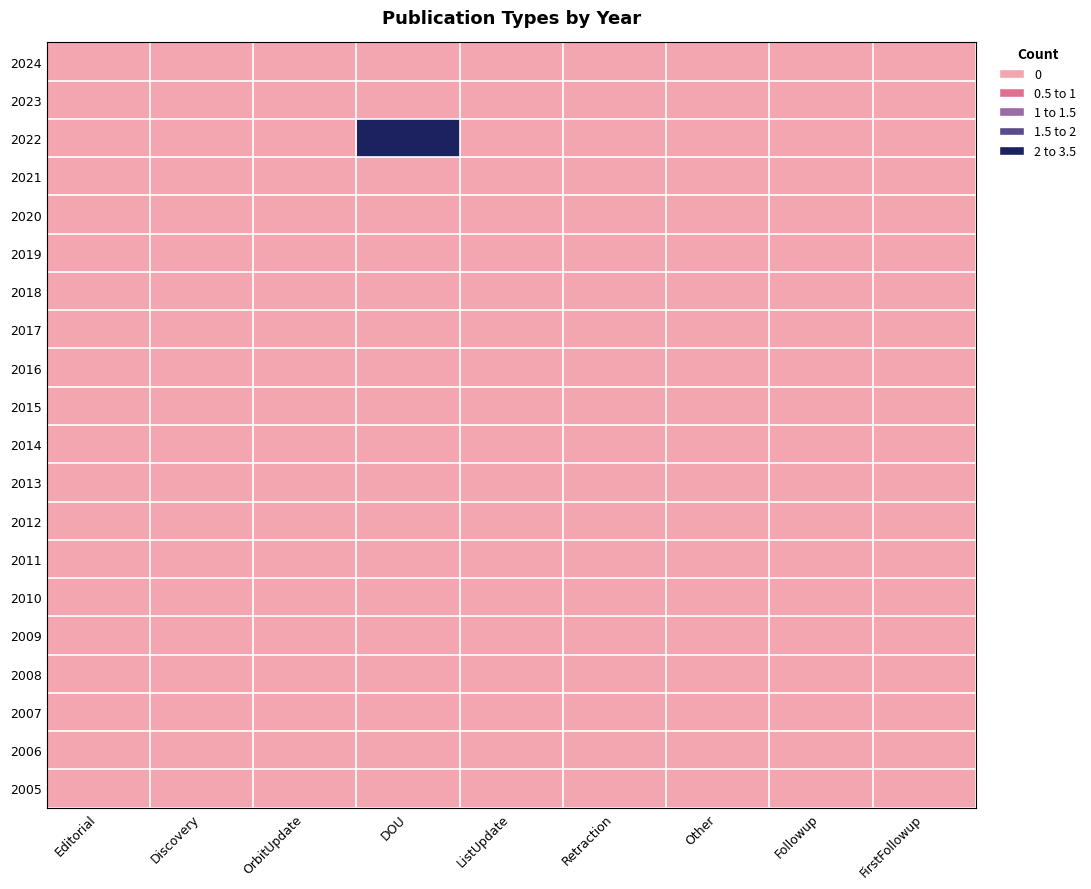

Rank the series by their maximum value, from lowest to highest.

2024, 2023, 2021, 2020, 2019, 2018, 2017, 2016, 2015, 2014, 2013, 2012, 2011, 2010, 2009, 2008, 2007, 2006, 2005, 2022